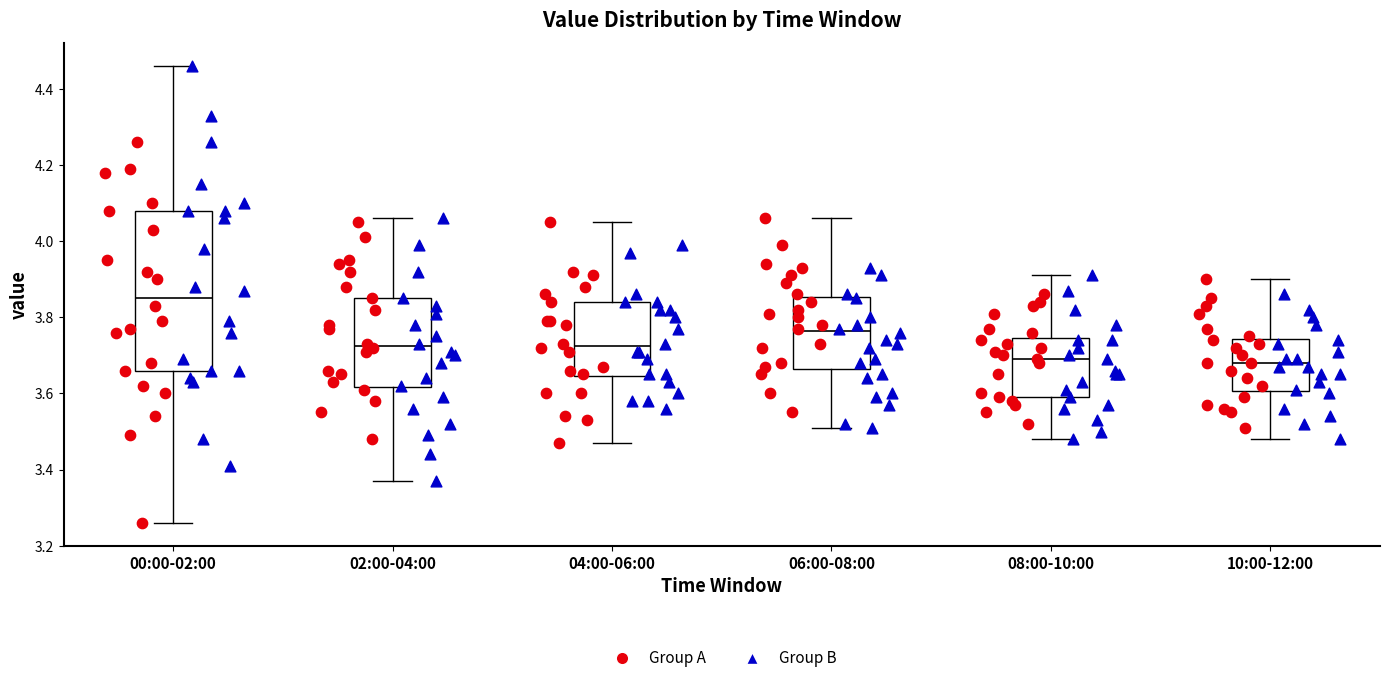

Comparing the boxes themselves (not the whiskers), which one is the tallest?

00:00-02:00